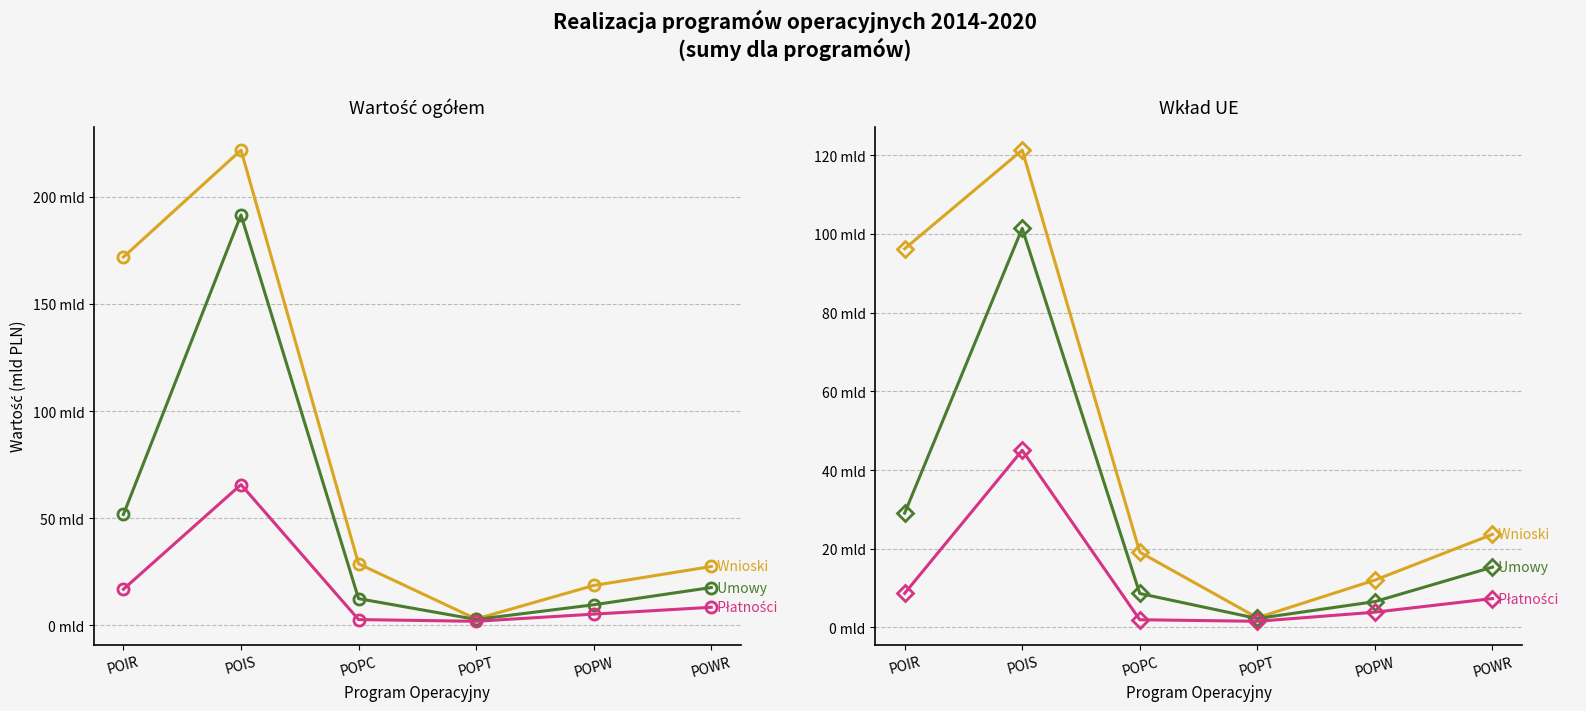

Where does the Umowy series first go above 15?

POIR